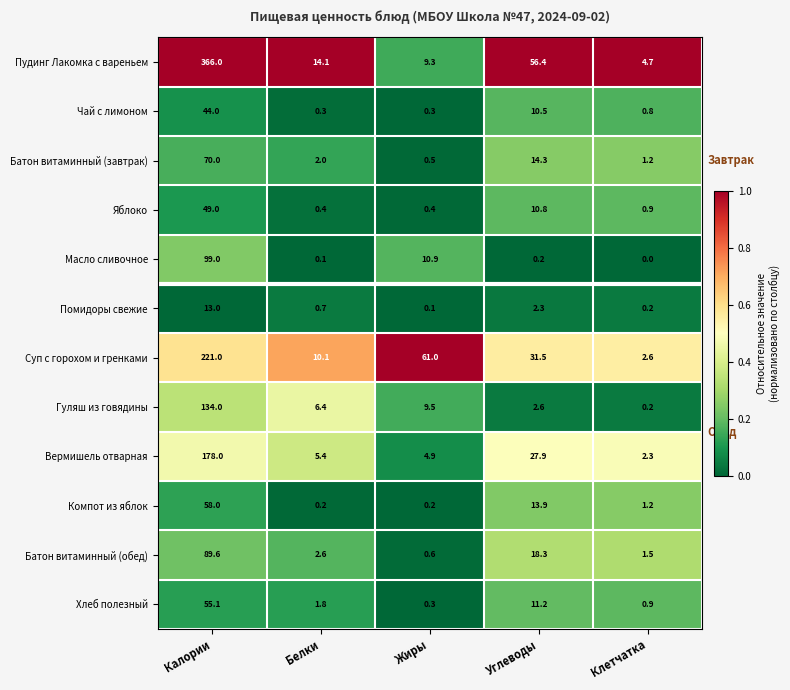

What is the total value across all series at Углеводы?

199.9